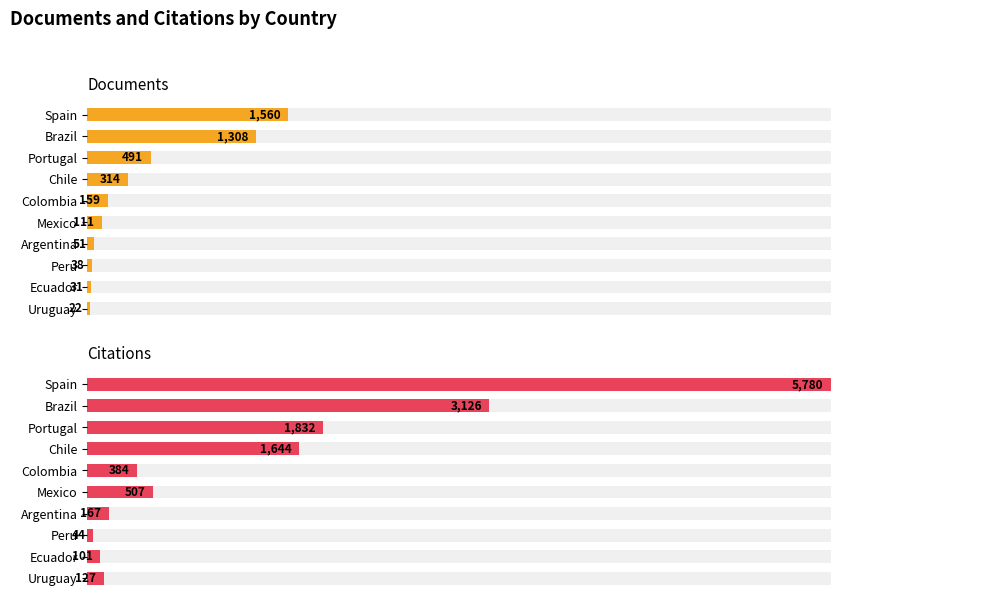

Which series has the largest total across all categories?

Citations